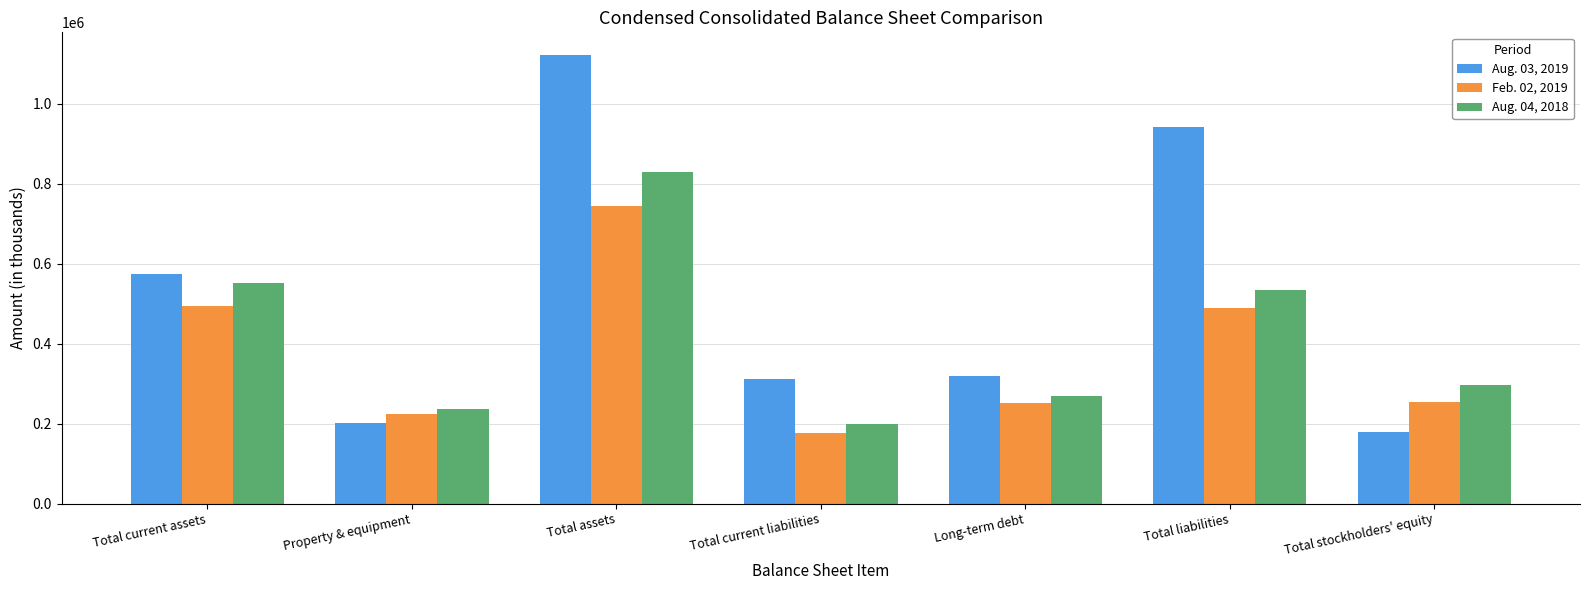

What is the greatest value displayed?

1122046